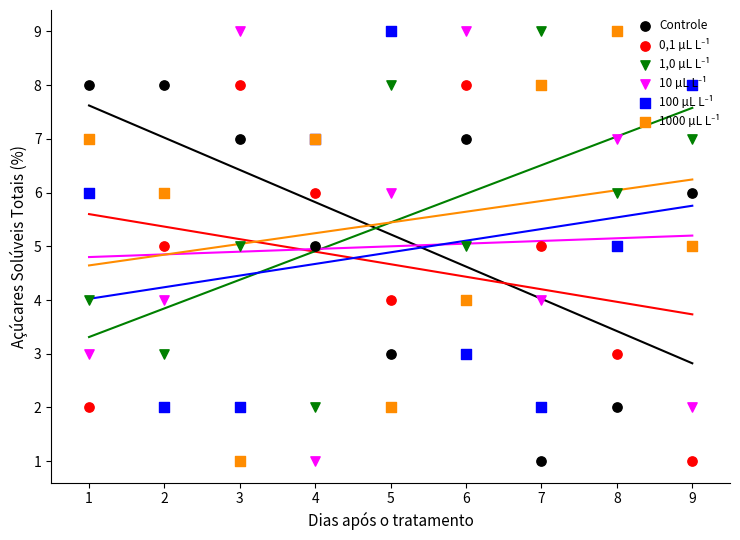

What is the total value across all series at 7?

29